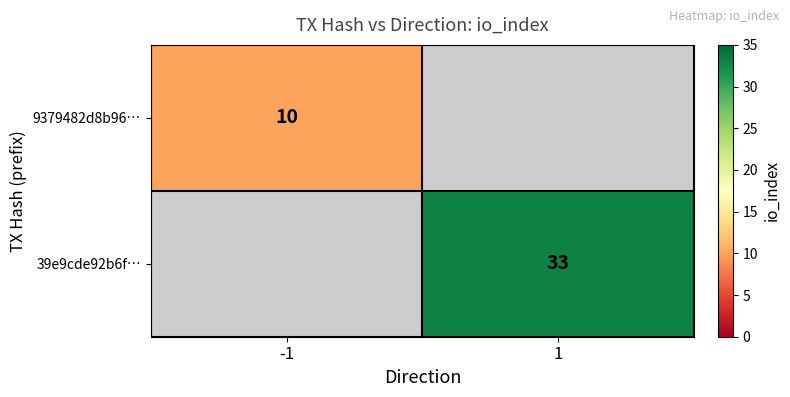

The value of 39e9cde92b6f… at 1 is 33. True or false?

True